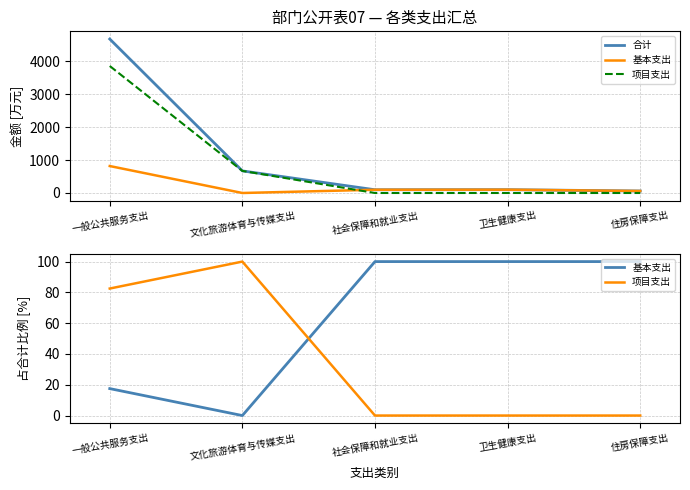

What is the sum of all 项目支出 values?

182.5